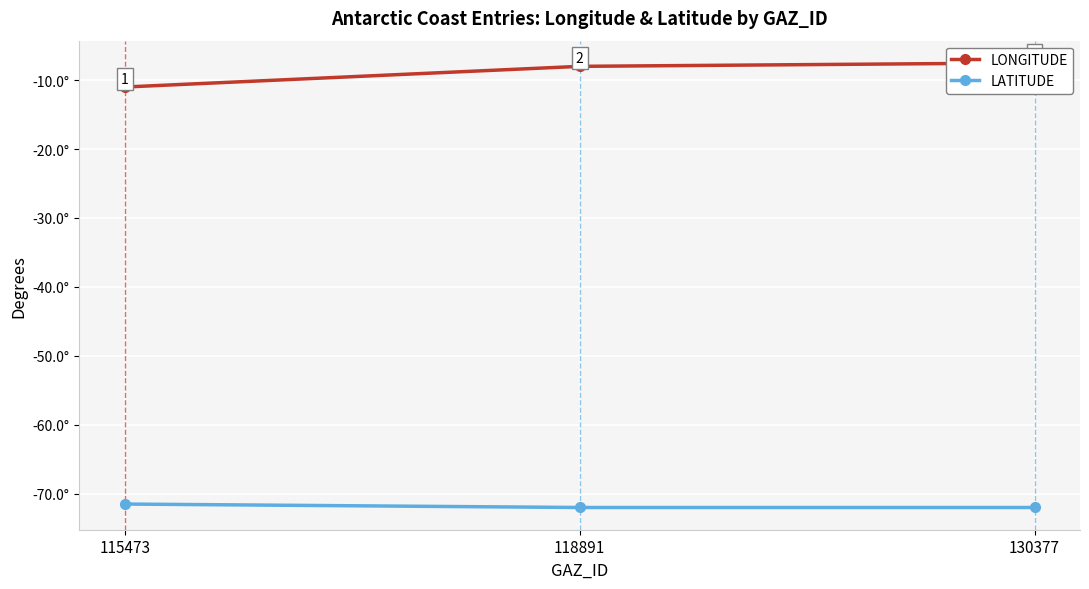

What is the sum of the LONGITUDE values at 115473 and 118891?

-19.0